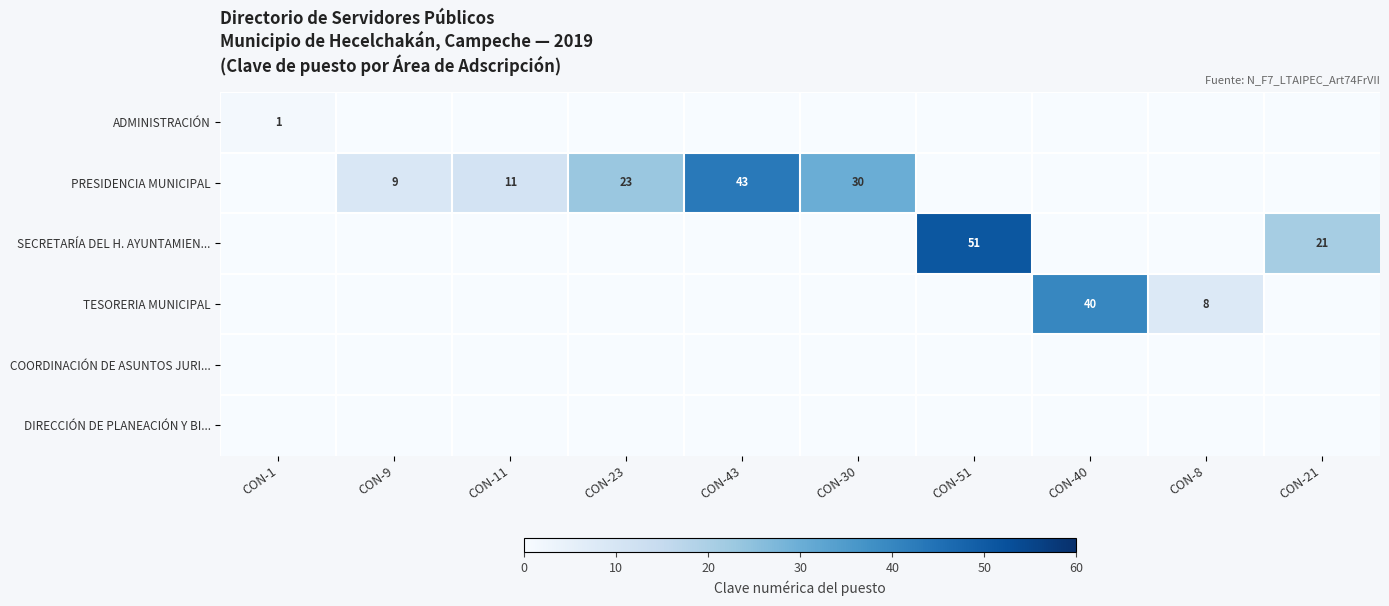

How many series are shown in this chart?

6